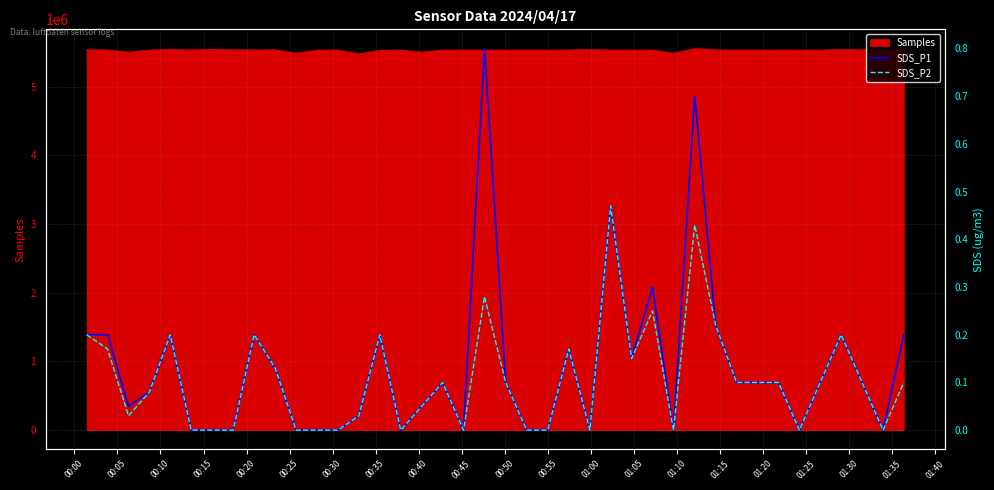

Is the value of SDS_P1 at 21 greater than the value of SDS_P2 at 39?

No